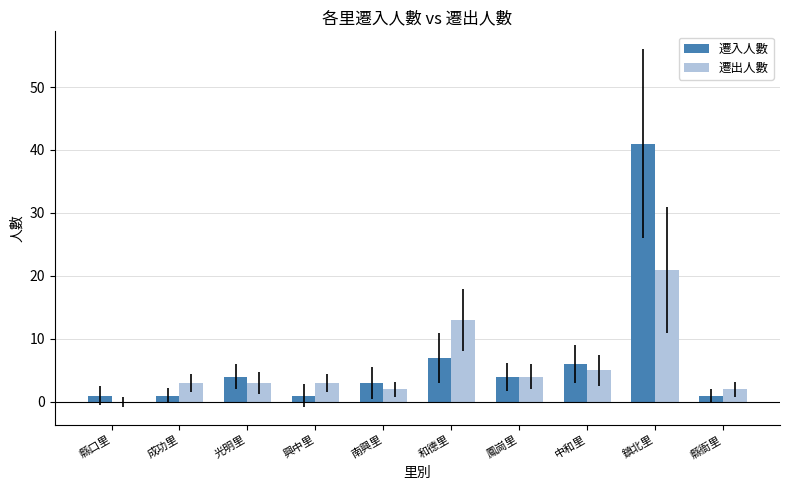

True or false: 遷出人數 has a value of 21 at 和德里.

False